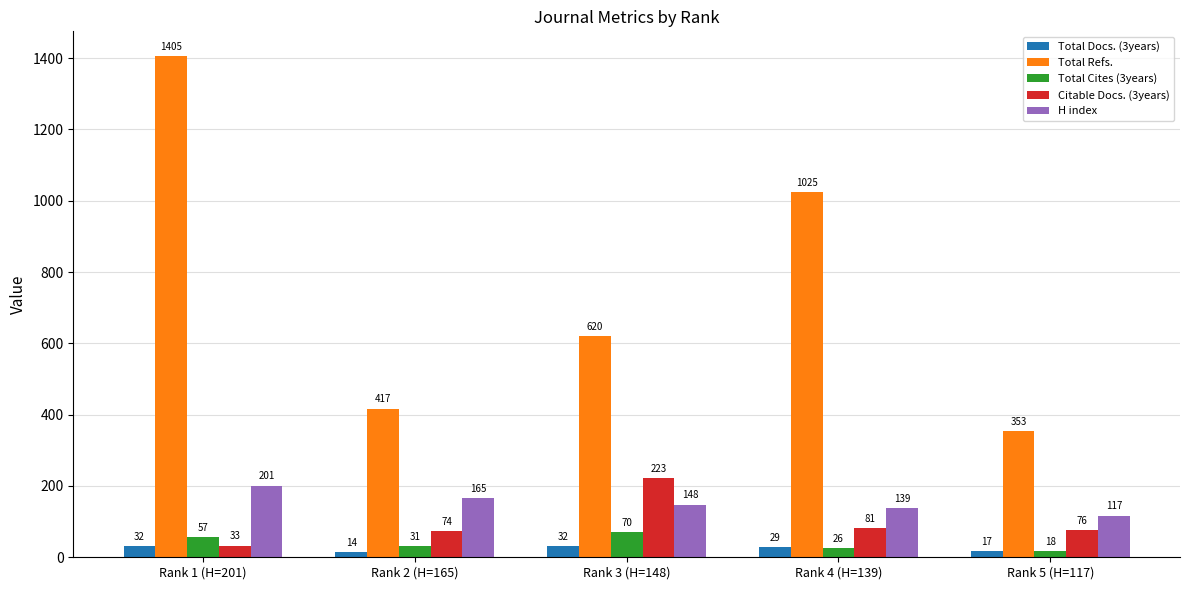

What is the difference between the highest and lowest values at Rank 4 (H=139)?

999